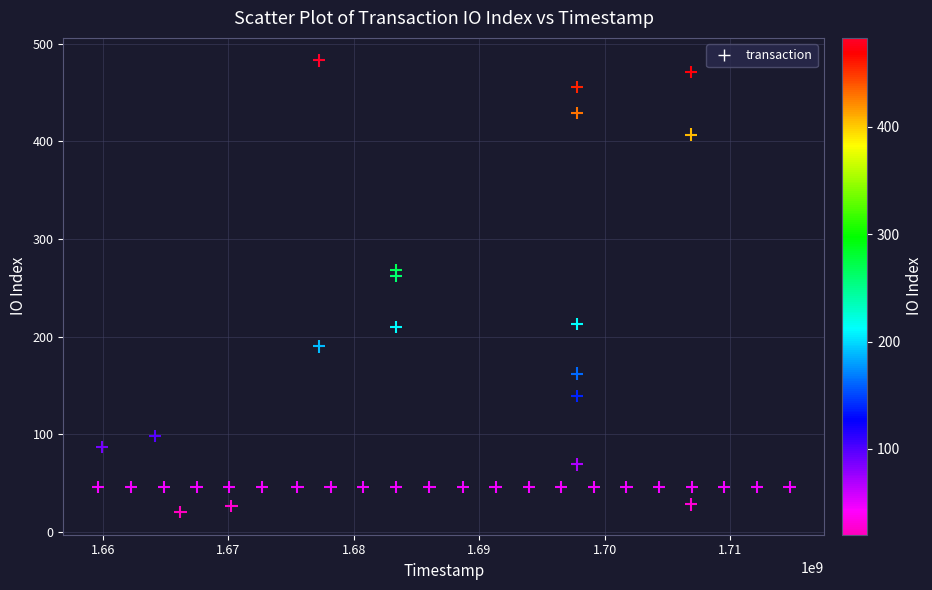

What Y value in the scatter plot is closest to 251?

262